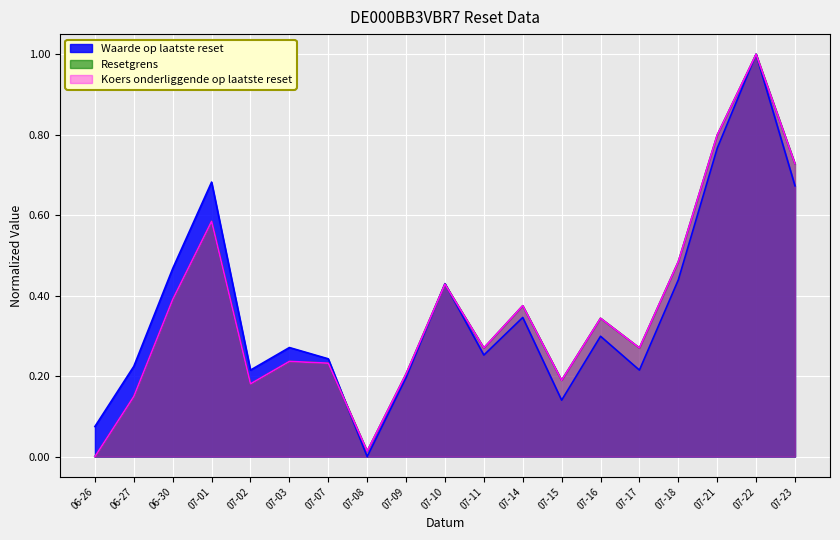

At which category is the sum across all series the highest?

07-22